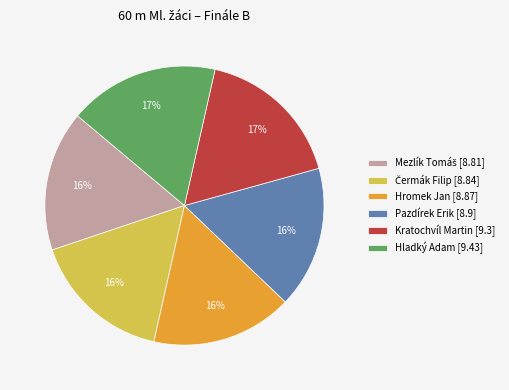

How many segments does this pie chart have?

6